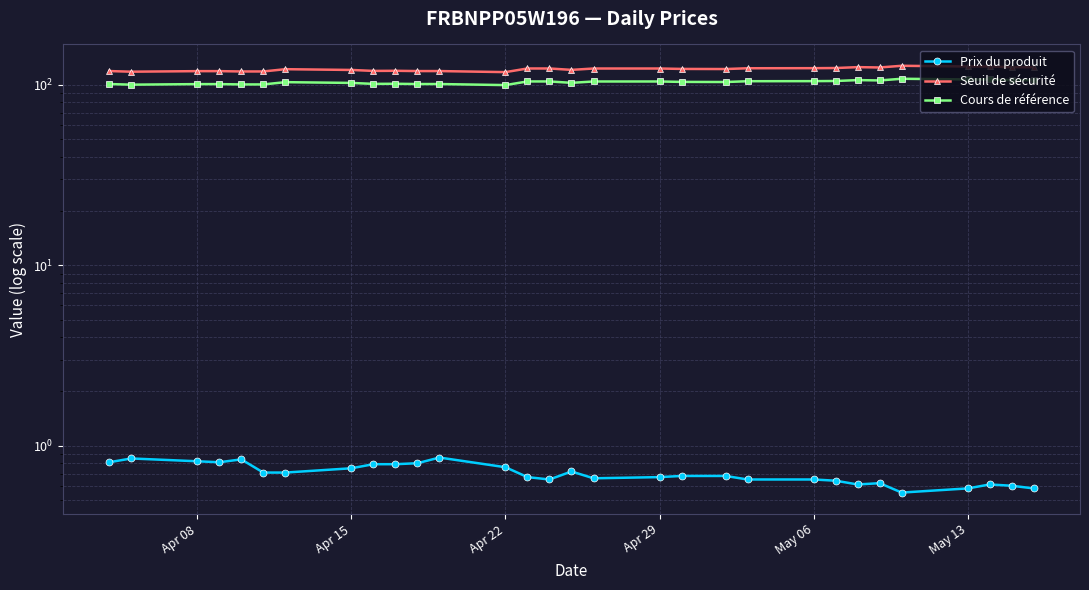

What is the difference between the second highest and minimum values in the Seuil de sécurité series?

8.8